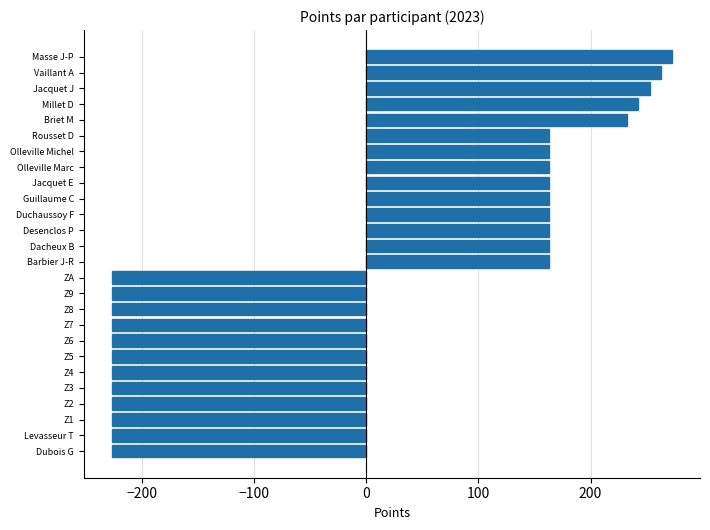

What is the smallest value displayed?

-227.3